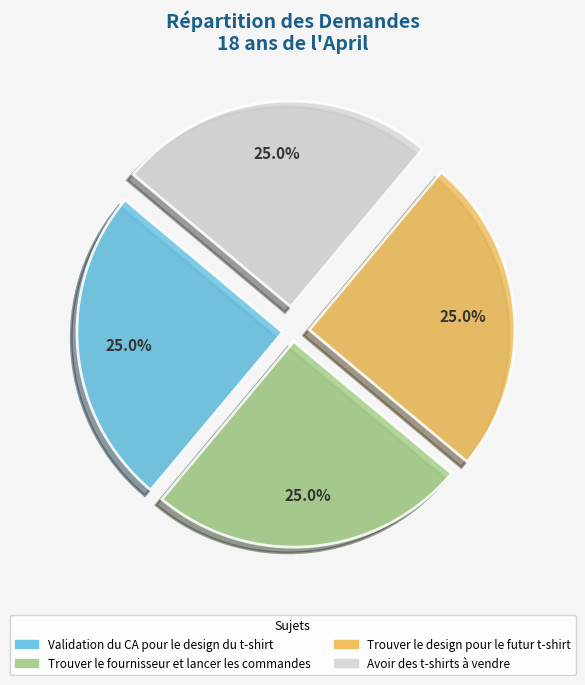

What is the total percentage of Avoir des t-shirts à vendre and Trouver le fournisseur et lancer les commandes?

50.0%